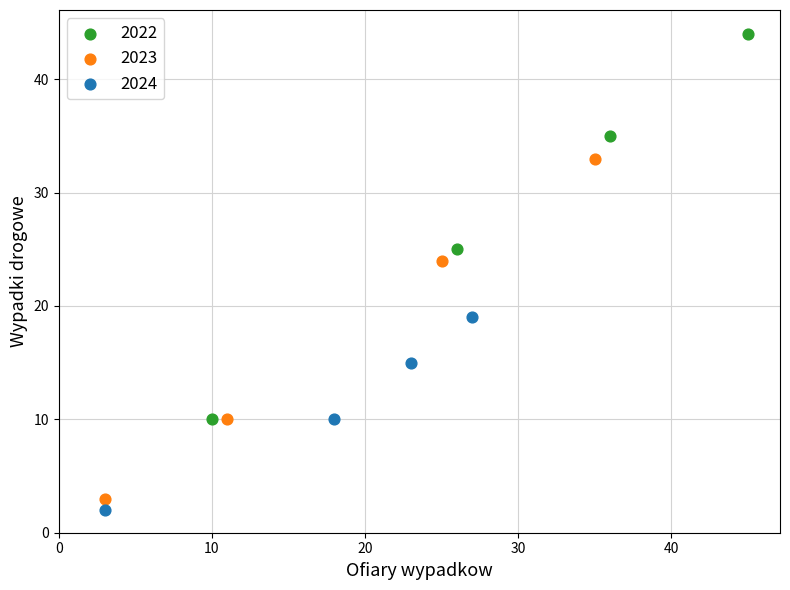

Which series has the largest Y range (max minus min)?

2022